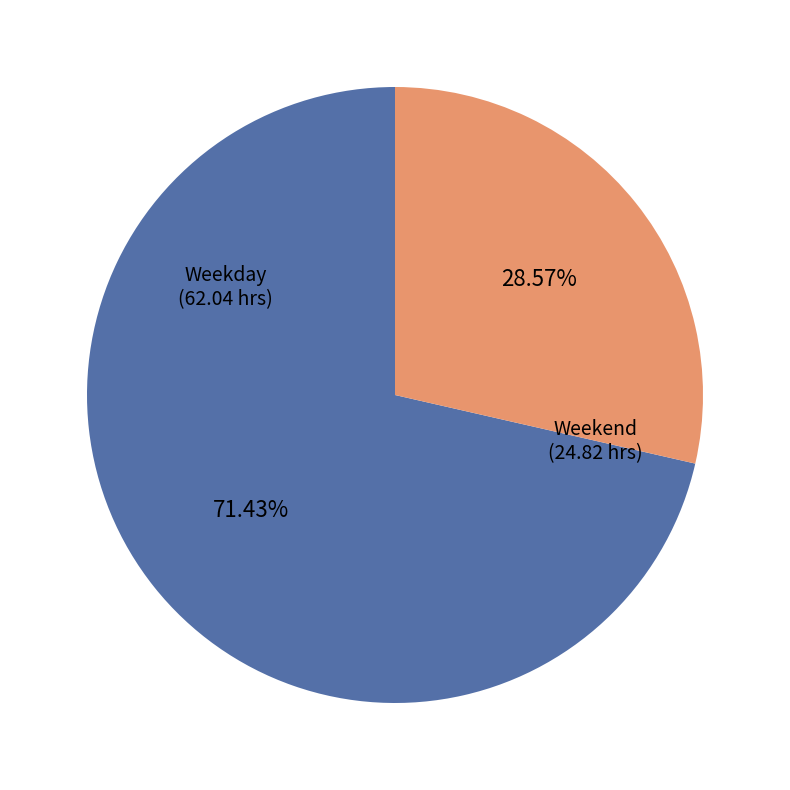

Is there a majority slice in this chart?

Yes